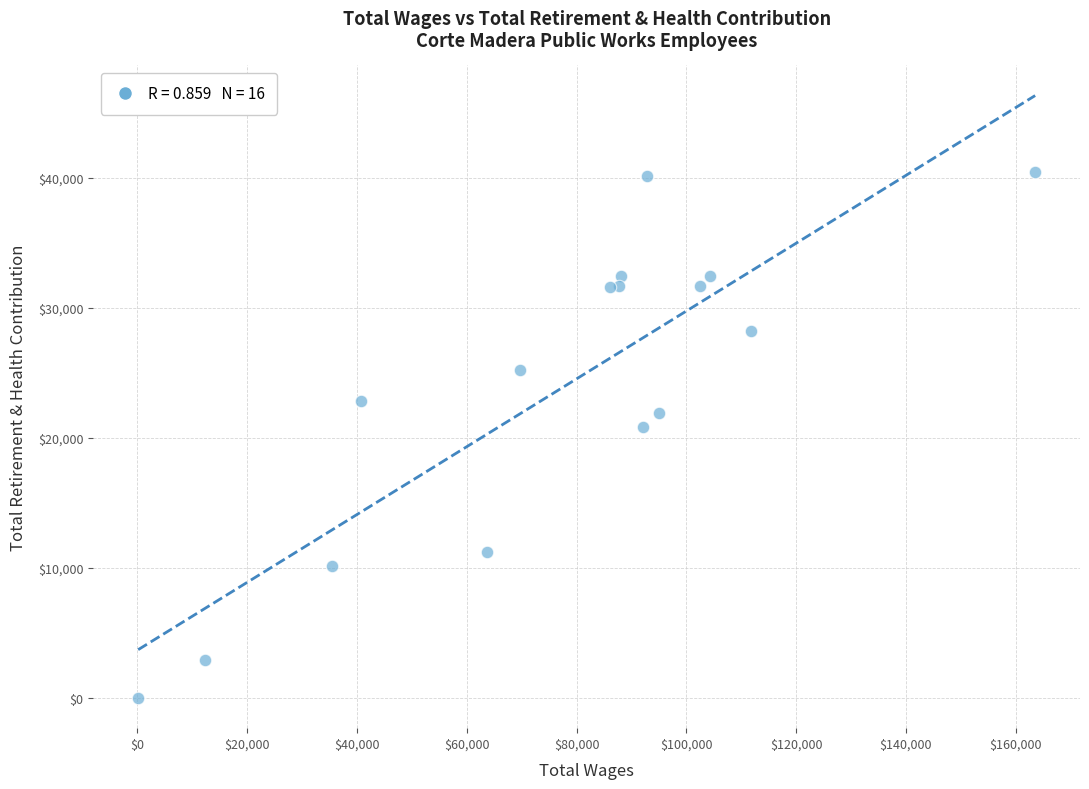

What Y value in the scatter plot is closest to 20243?

20875